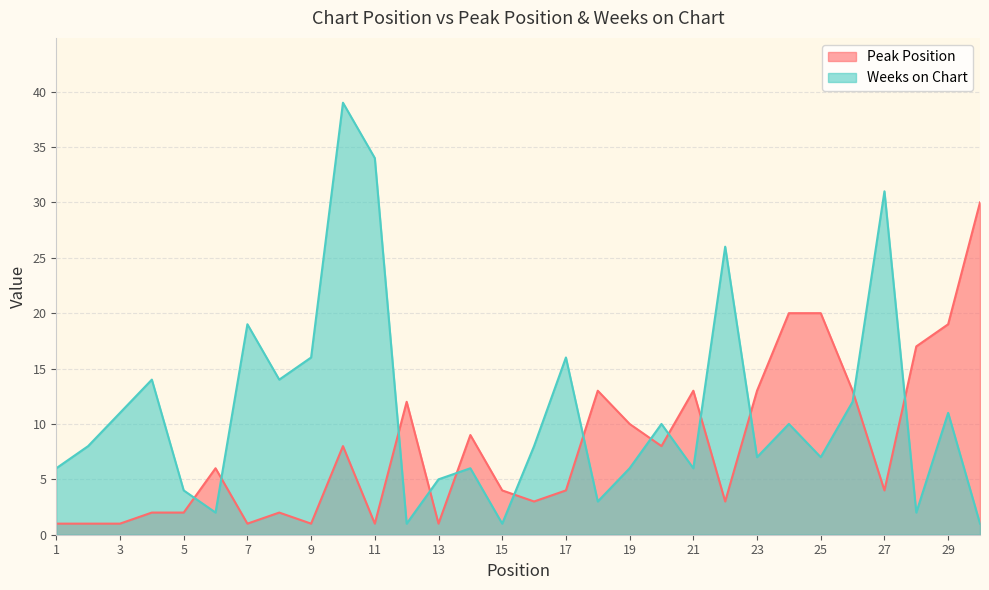

What is the sum of the Peak Position values at 10 and 28?

25